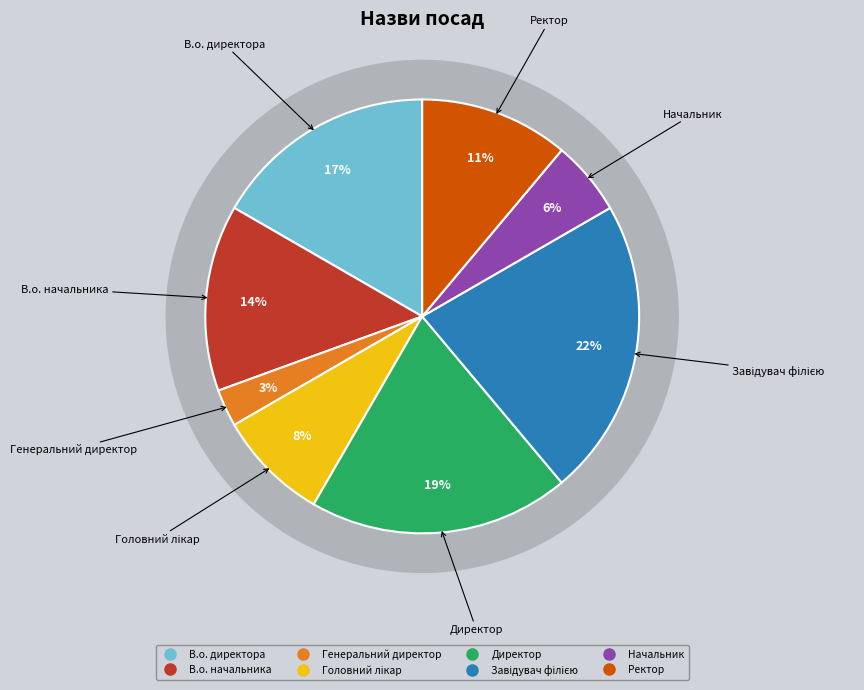

The Директор slice represents 31% of the pie. True or false?

False